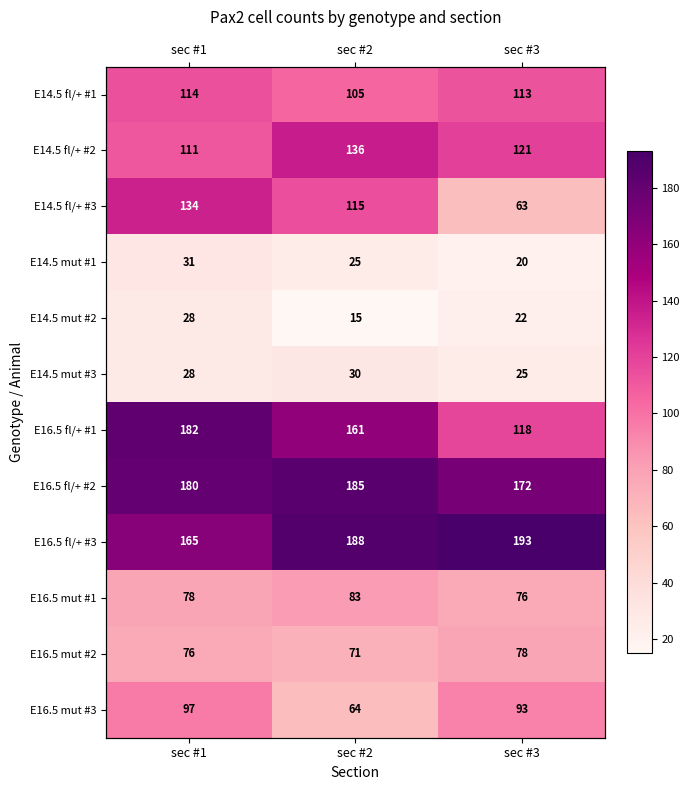

List the series in order of their peak value, highest first.

E16.5 fl/+ #3, E16.5 fl/+ #2, E16.5 fl/+ #1, E14.5 fl/+ #2, E14.5 fl/+ #3, E14.5 fl/+ #1, E16.5 mut #3, E16.5 mut #1, E16.5 mut #2, E14.5 mut #1, E14.5 mut #3, E14.5 mut #2